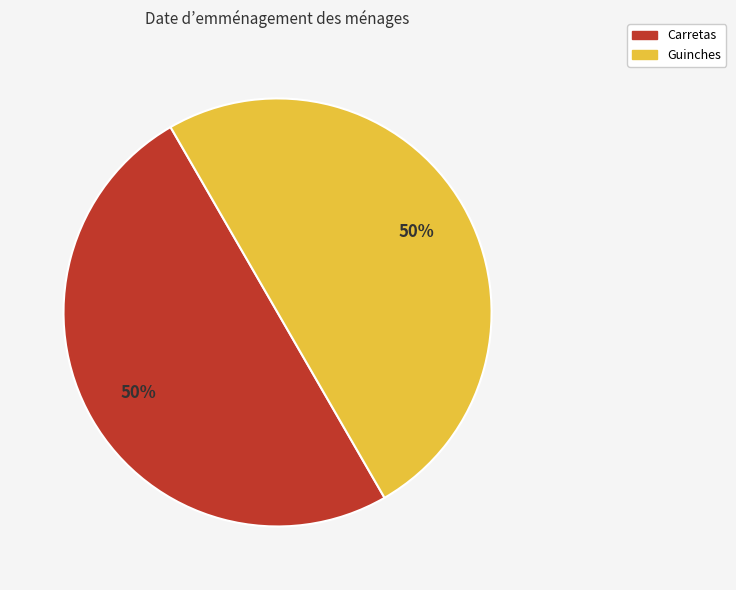

How many segments does this pie chart have?

2